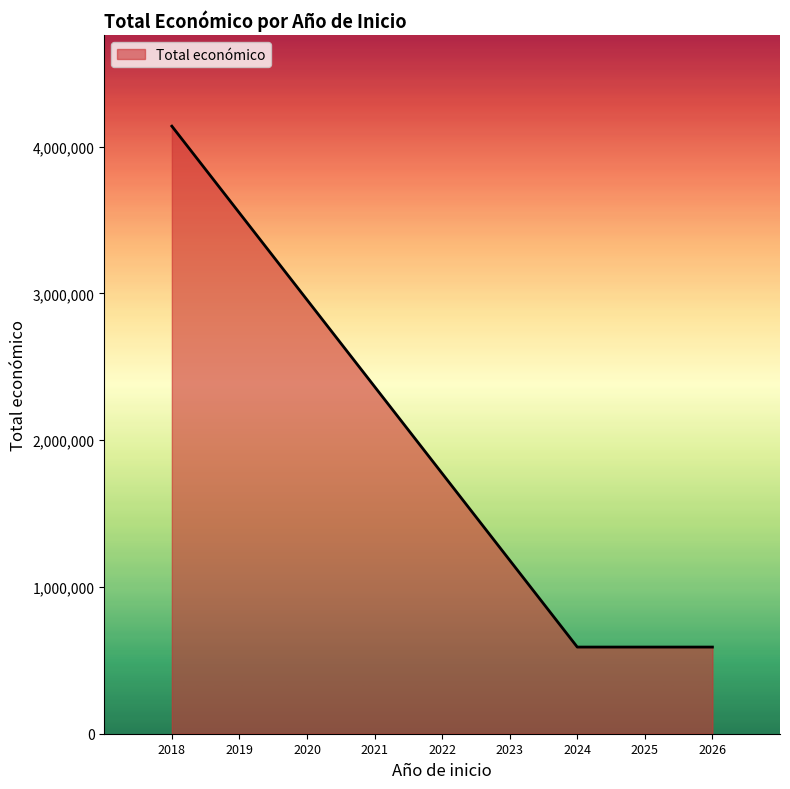

The value at 2025 is 1025755.2. True or false?

False